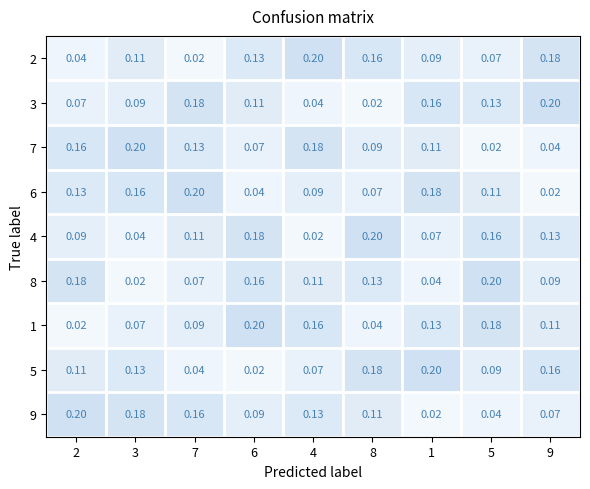

Is the value of 1 at 7 greater than the value of 6 at 6?

Yes